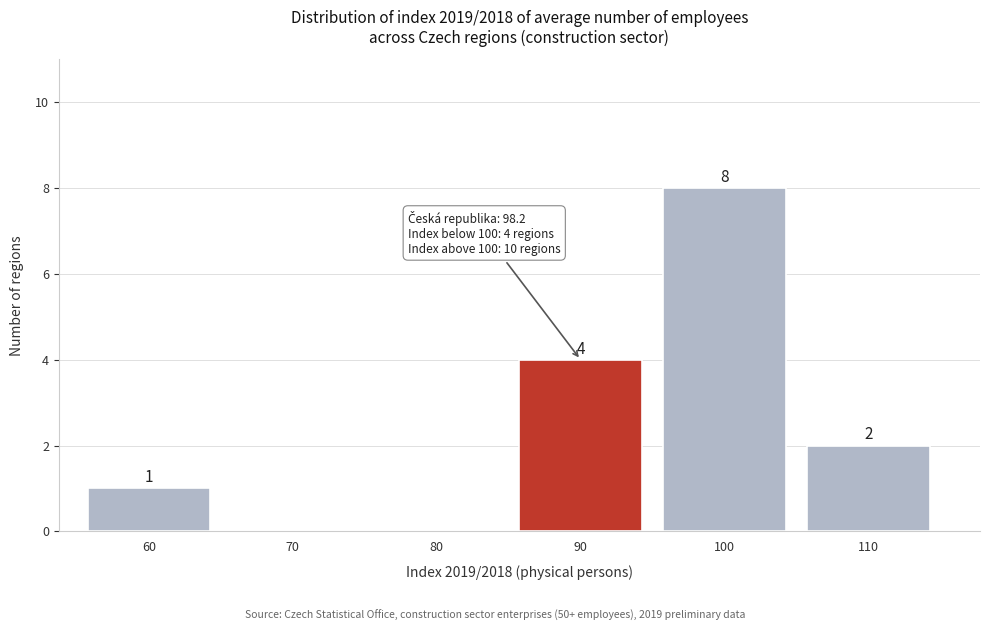

Reading left to right, list all the values displayed in this chart.

60=1	70=0	80=0	90=4	100=8	110=2